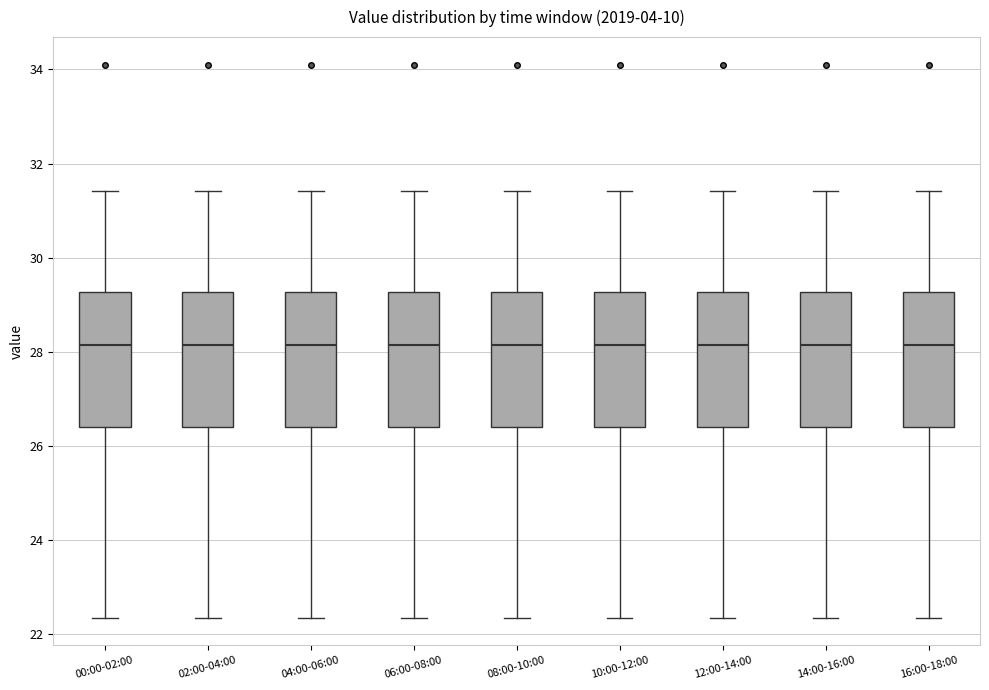

Where is the upper edge of the box for 12:00-14:00 on the y-axis? The values are not printed on the chart, so give them approximately, as read against the axis.

29.2